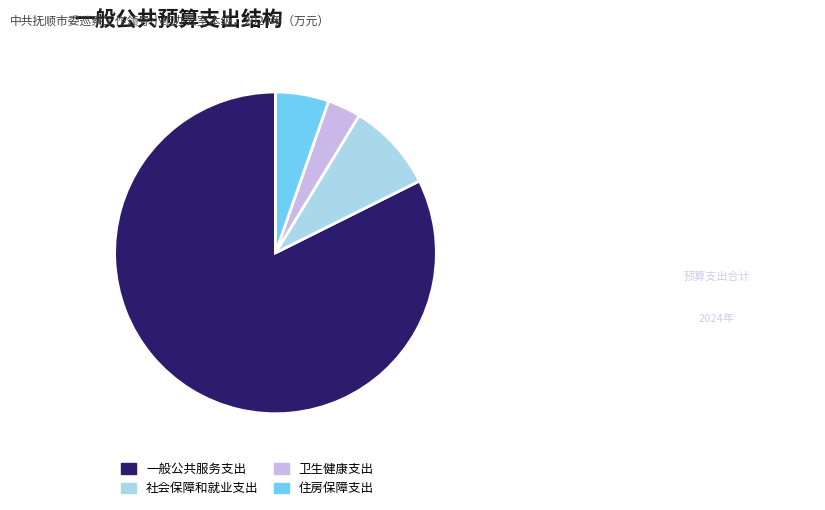

Is it true that 社会保障和就业支出 is 9% of the pie?

True